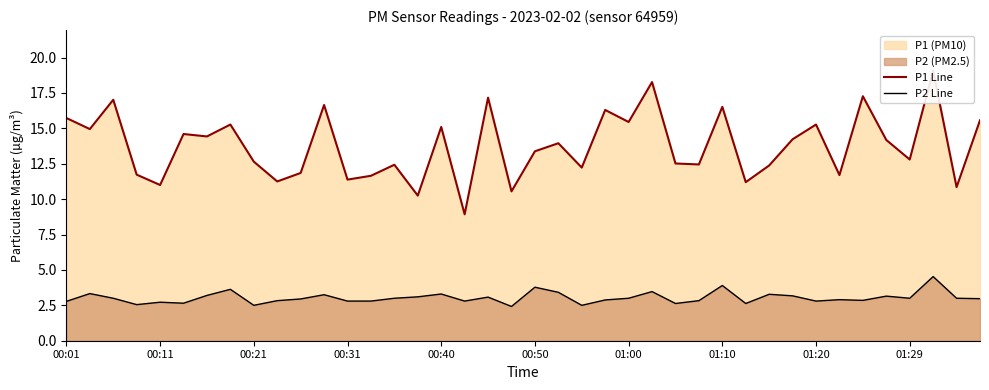

True or false: P1 Line has more than 1 interior local peaks.

True